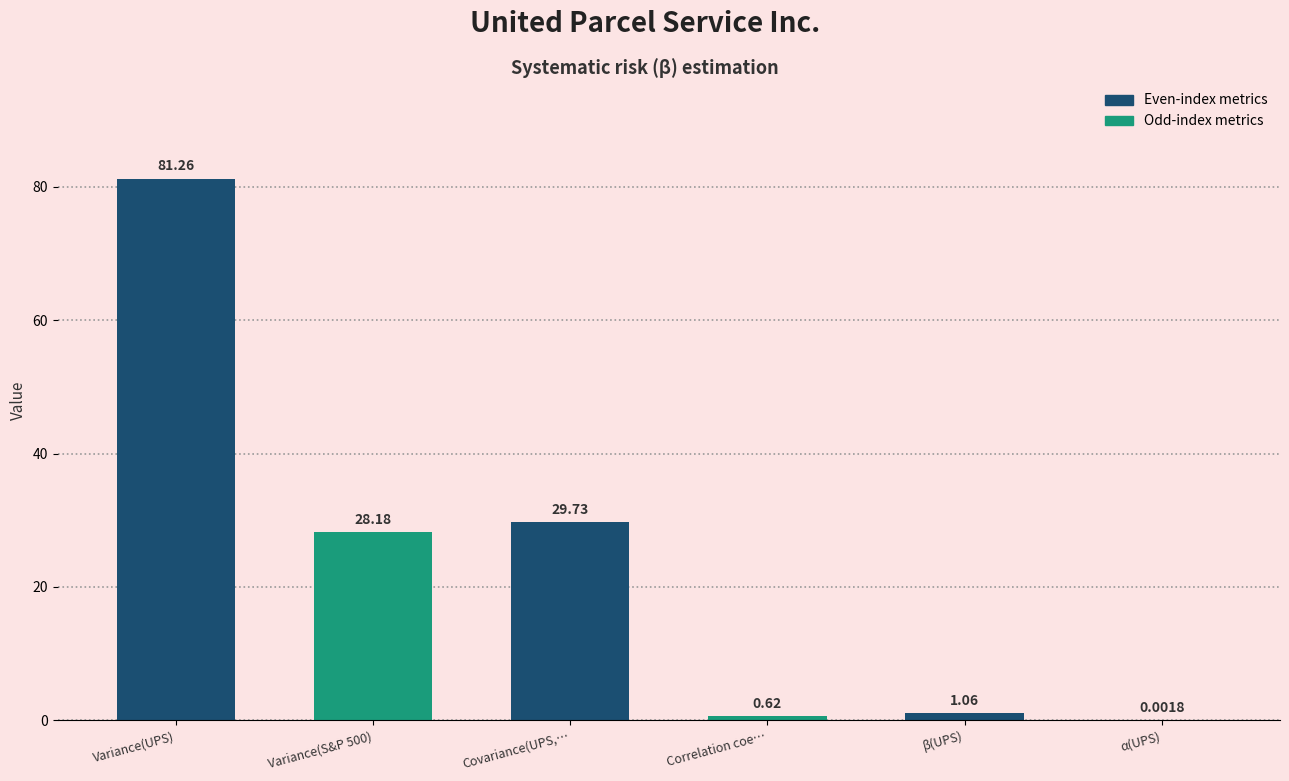

At which label does the data first exceed 28?

Variance(UPS)